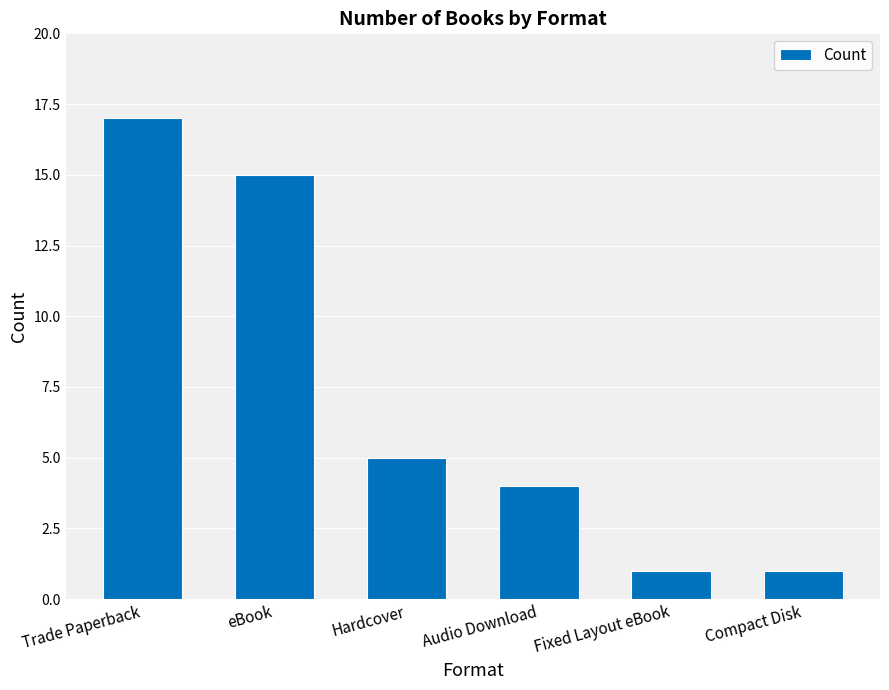

What is the average value?

7